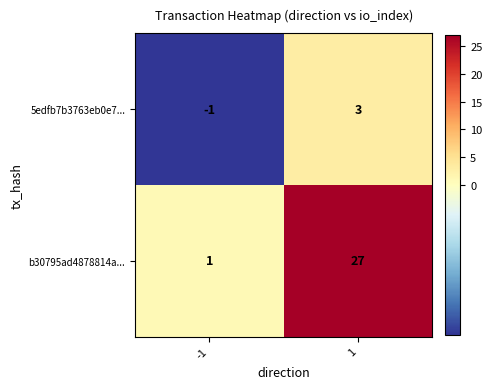

Rank the series by their maximum value, from highest to lowest.

b30795ad4878814a..., 5edfb7b3763eb0e7...